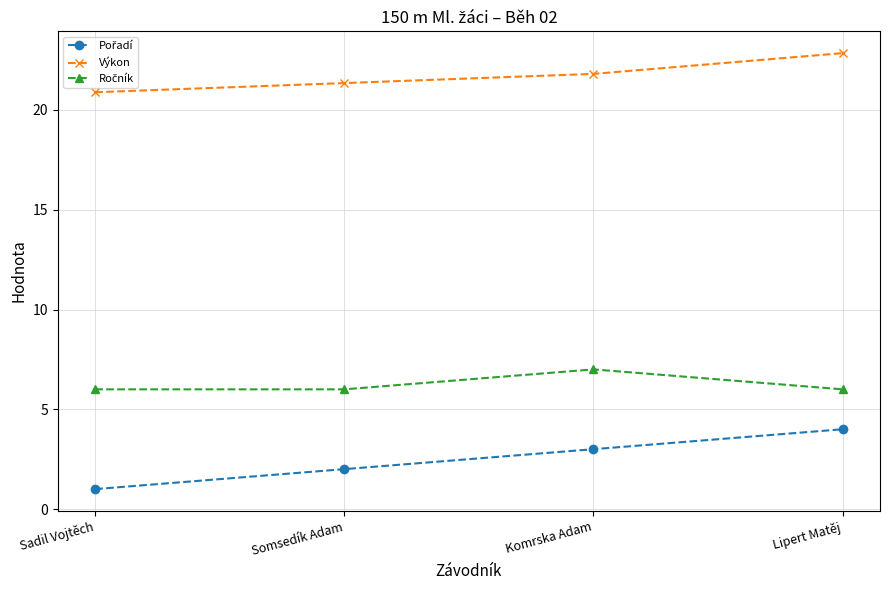

What position from the right is Sadil Vojtěch?

4